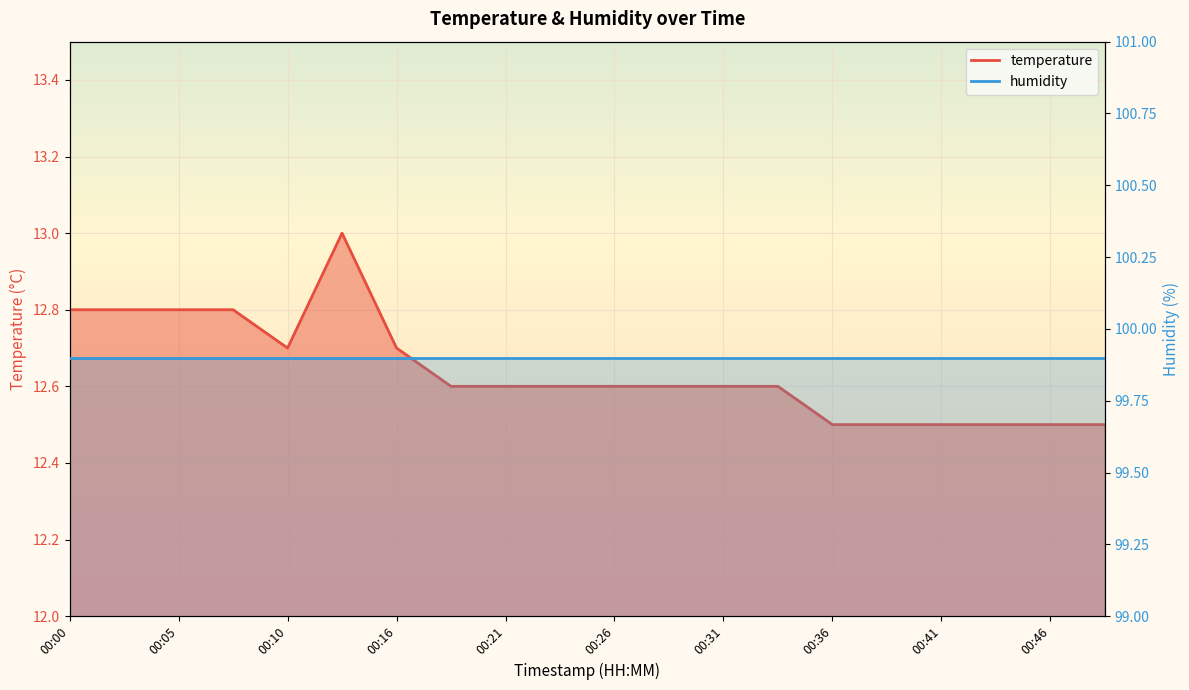

What value does the data have at 00:16?

12.7